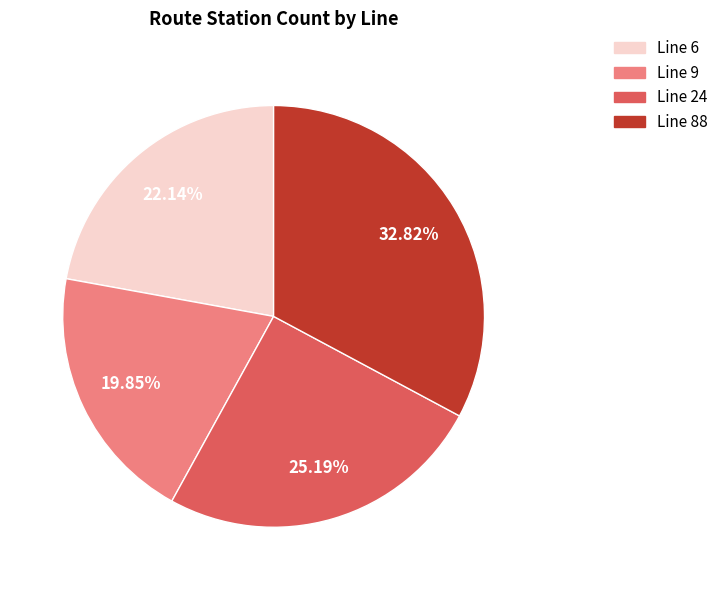

Is there any slice that represents more than half of the pie?

No